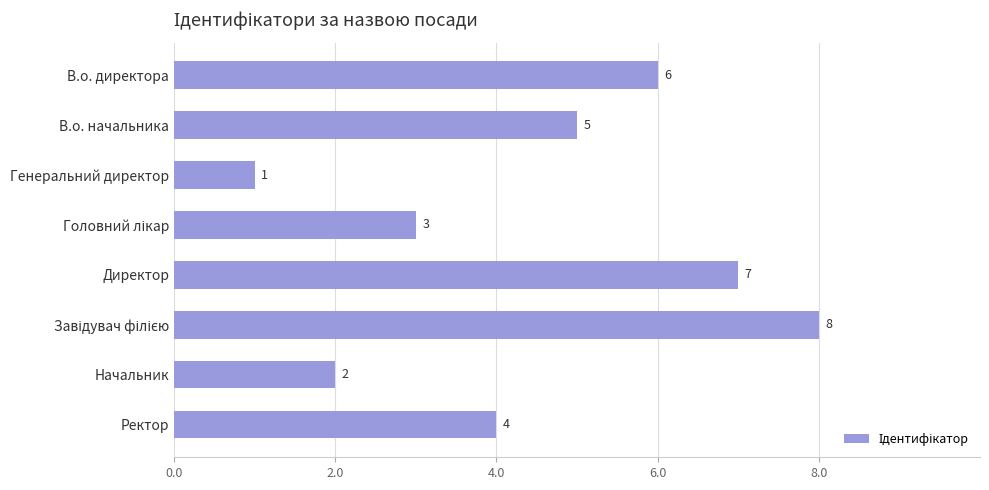

What is the value of the 4th bar from the top?

3